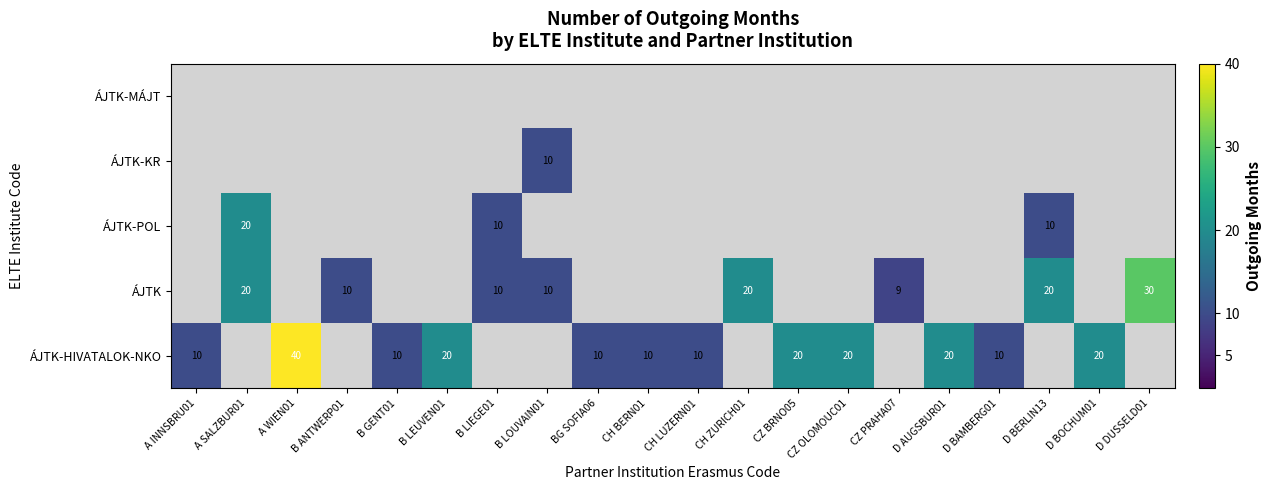

True or false: ÁJTK-HIVATALOK-NKO has a value of 33 at D BOCHUM01.

False